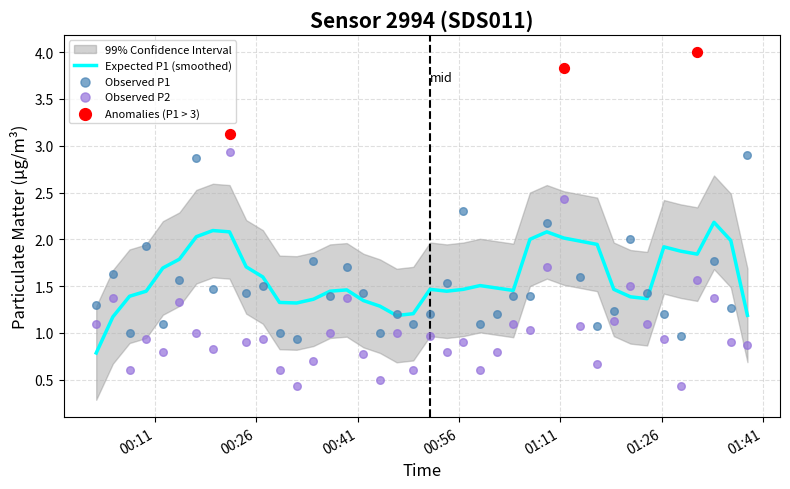

What is the highest value of the Expected P1 (smoothed) series?

2.2